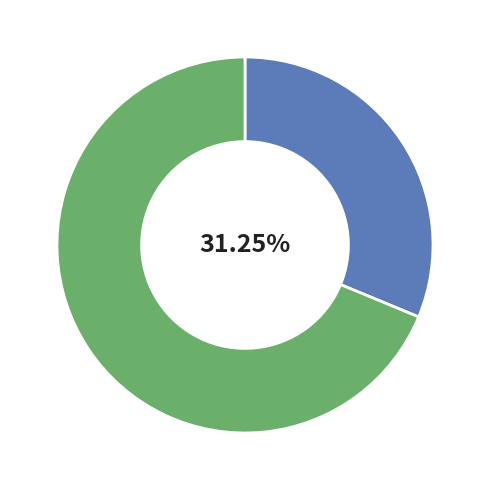

Is there a majority slice in this chart?

Yes